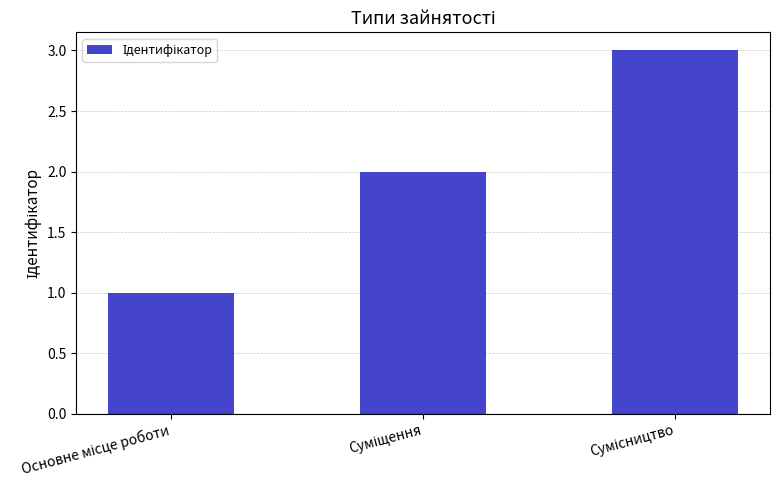

What is the sum of all values?

6